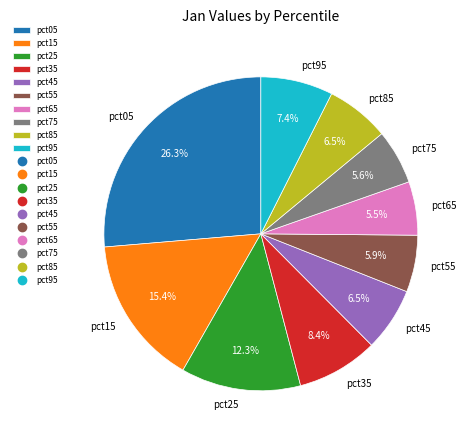

Which slice is the largest?

pct05